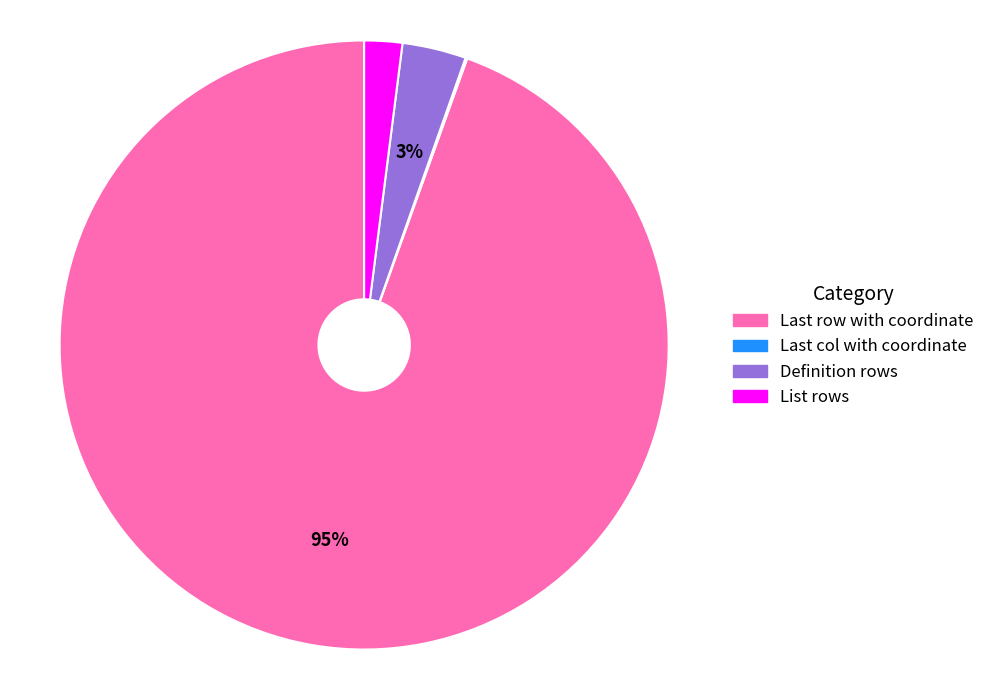

To the nearest percent, what is the average slice percentage?

25%